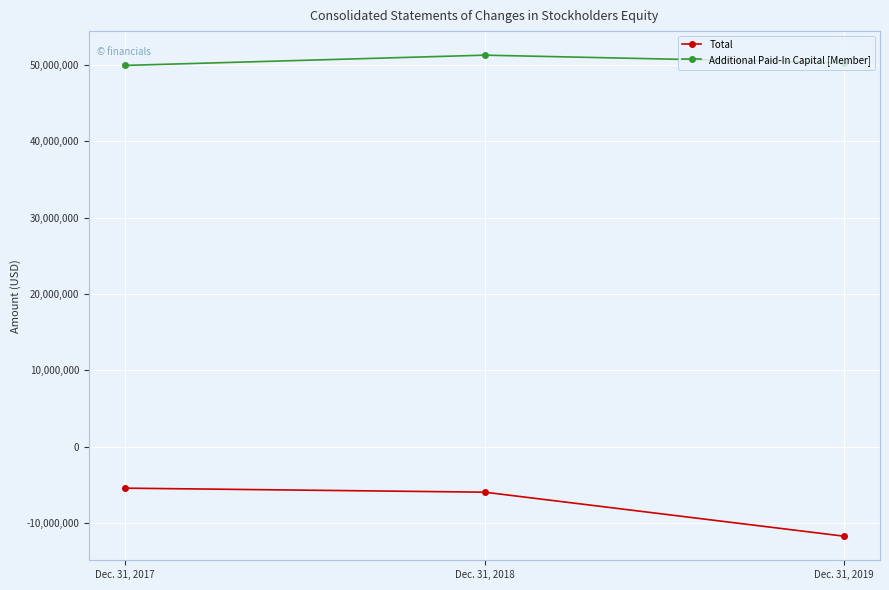

Reading left to right, what are all the values shown in this chart?

Total: Dec. 31, 2017=-5410194	Dec. 31, 2018=-5936593	Dec. 31, 2019=-11701035
Additional Paid-In Capital [Member]: Dec. 31, 2017=49942719	Dec. 31, 2018=51286503	Dec. 31, 2019=50283503